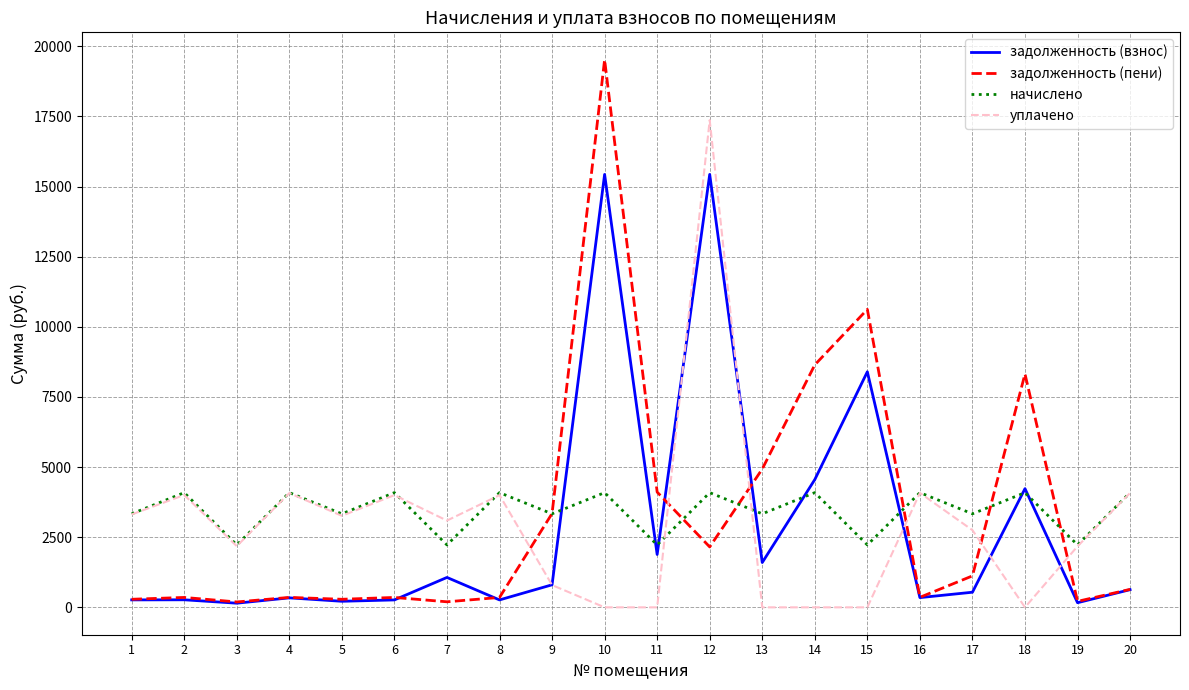

Is the value of задолженность (пени) at 17 greater than the value of задолженность (взнос) at 10?

No